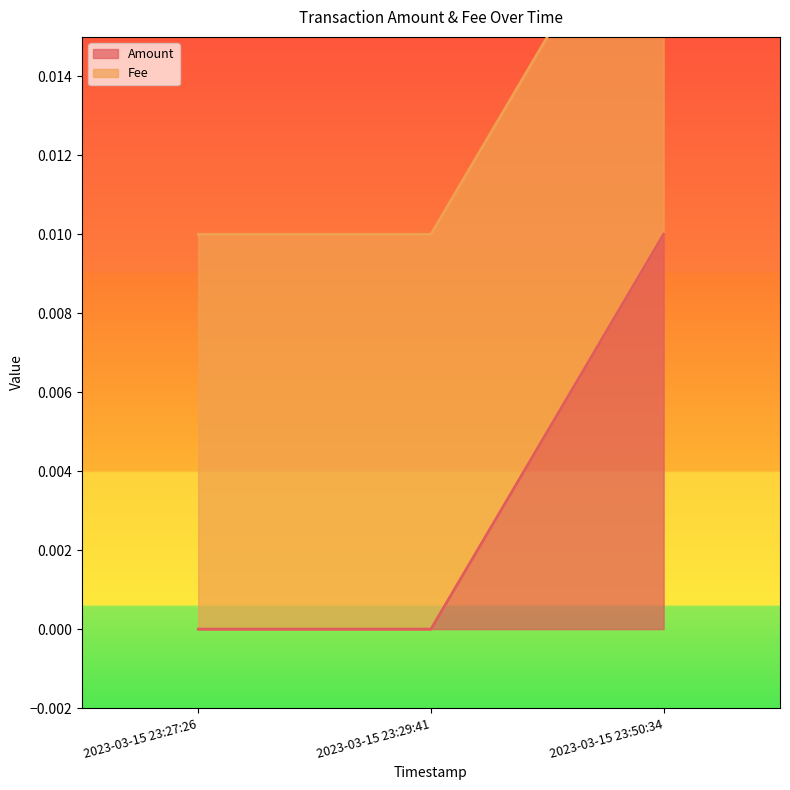

How many values exceed 0?

1